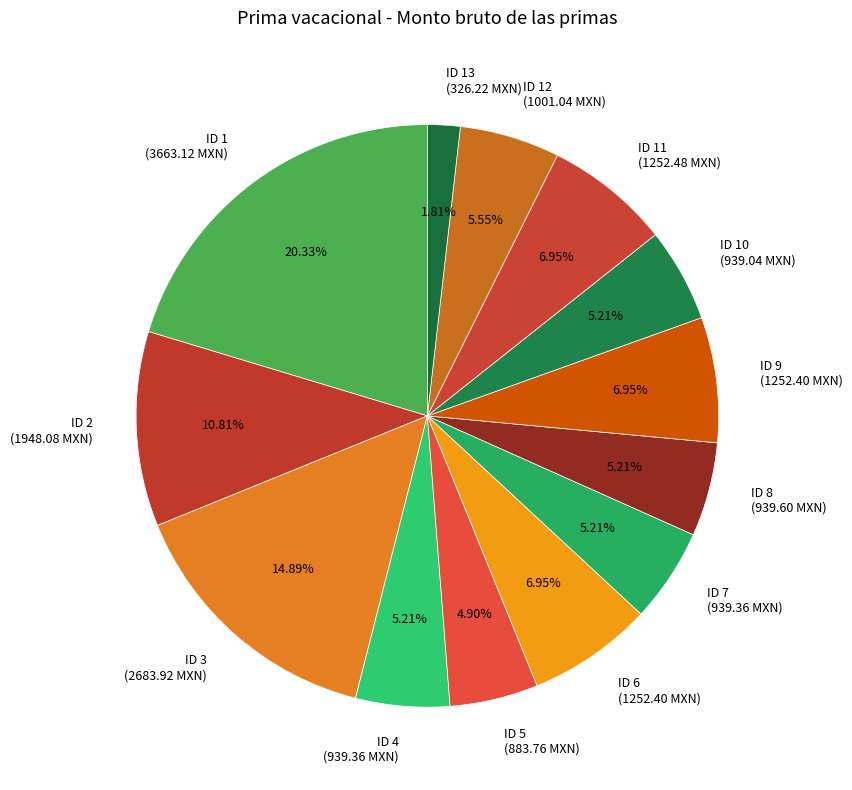

Does any single category account for the majority?

No